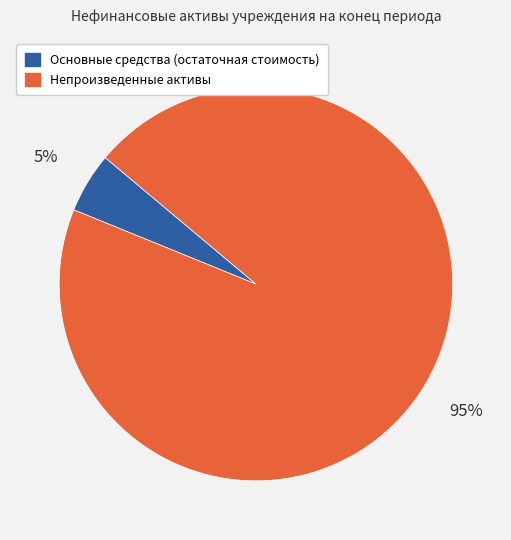

Is there any slice that represents more than half of the pie?

Yes